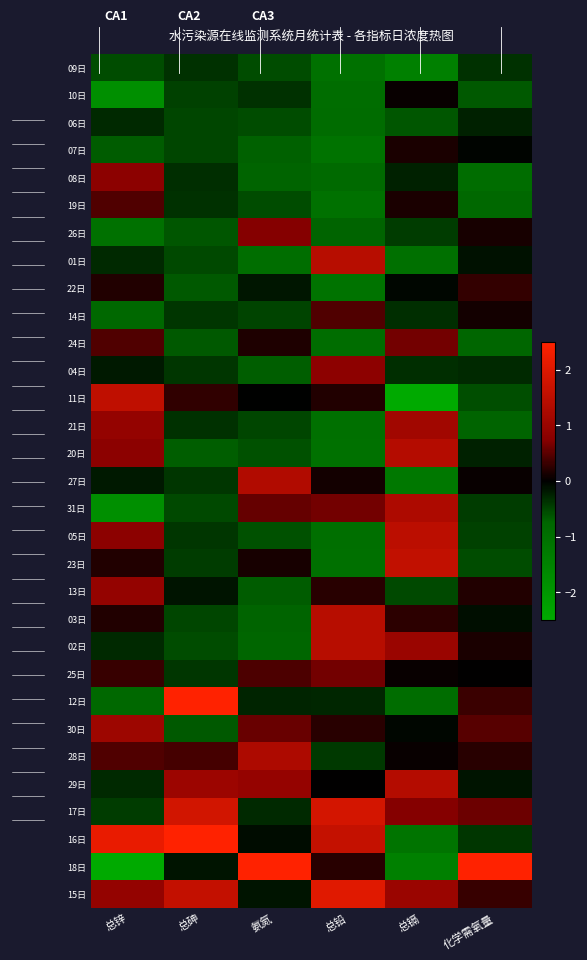

What is the spread (max minus min) of values at 化学需氧量?

6.0